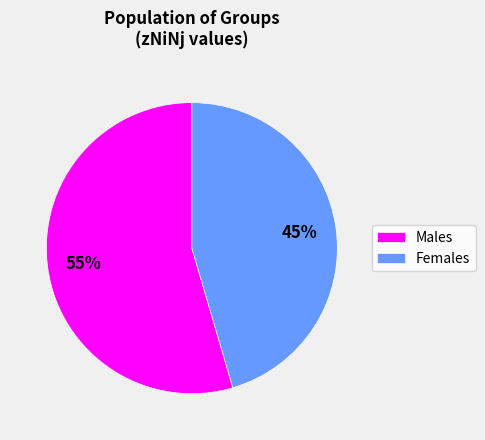

Which category has the biggest portion of the pie?

Males